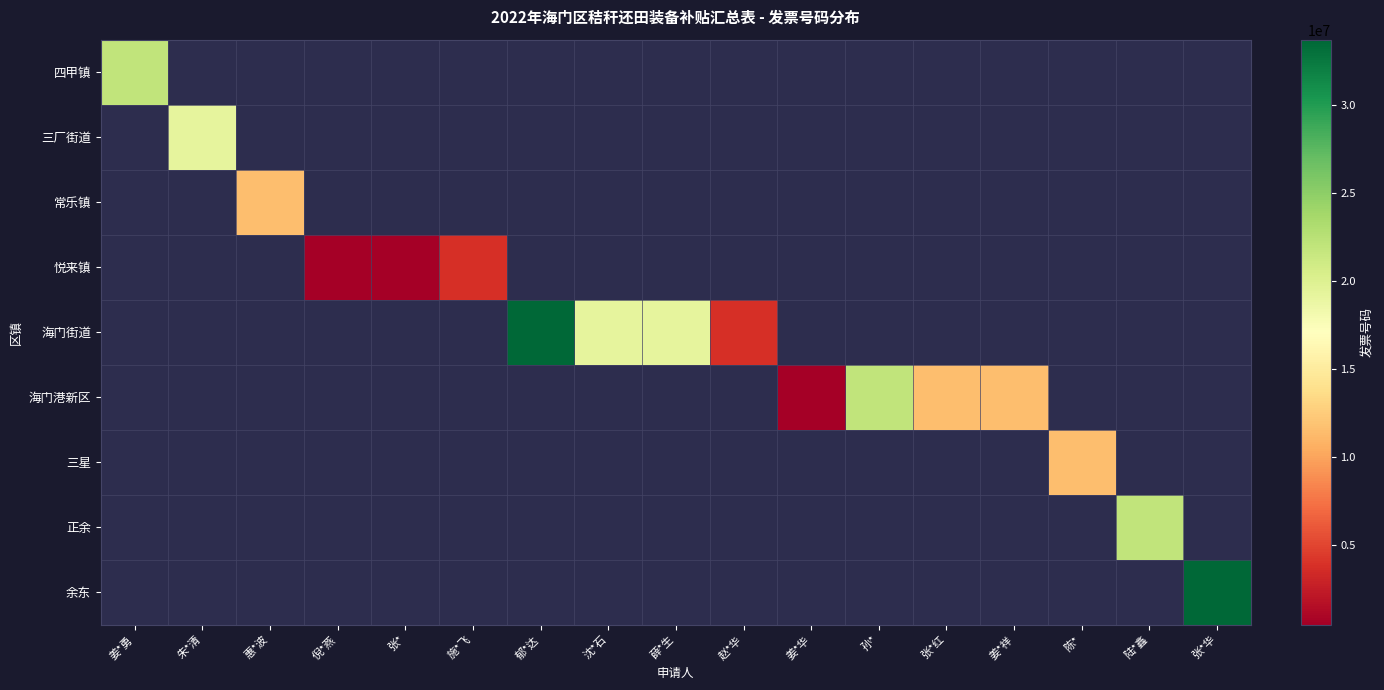

The value of 正余 at 张*红 is -8205746. True or false?

False